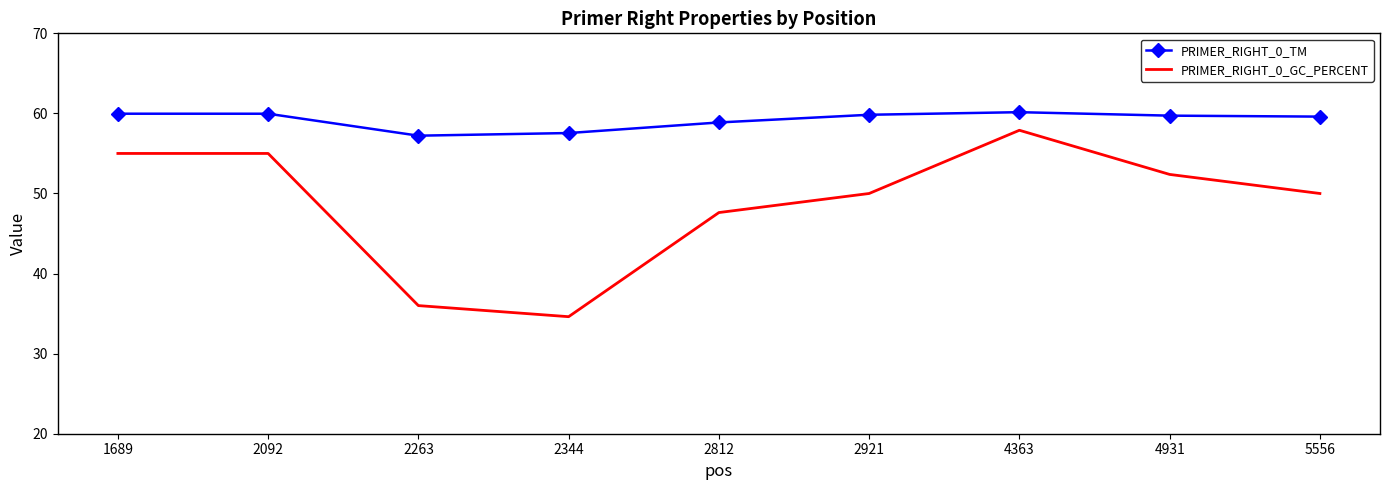

True or false: PRIMER_RIGHT_0_GC_PERCENT and PRIMER_RIGHT_0_TM cross at least once.

False